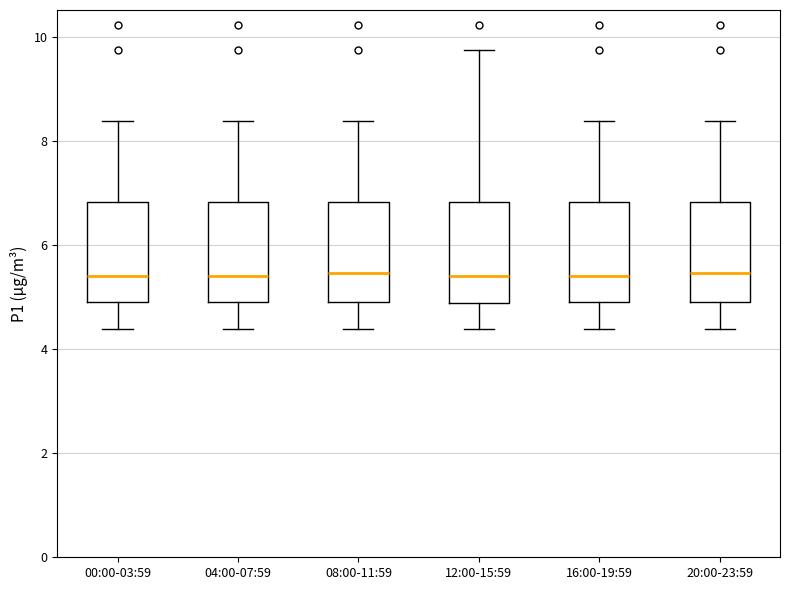

Reading left to right, transcribe this box plot: for each box, give where its median line is, the range the box spans, and where its two whiskers end, as read against the y-axis. The values are not printed on the chart, so give them approximately, as read against the axis.

00:00-03:59: median 5.4, box 5.0 to 6.8, whiskers 4.4 to 8.4
04:00-07:59: median 5.4, box 5.0 to 6.8, whiskers 4.4 to 8.4
08:00-11:59: median 5.4, box 5.0 to 6.8, whiskers 4.4 to 8.4
12:00-15:59: median 5.4, box 4.8 to 6.8, whiskers 4.4 to 9.8
16:00-19:59: median 5.4, box 5.0 to 6.8, whiskers 4.4 to 8.4
20:00-23:59: median 5.4, box 5.0 to 6.8, whiskers 4.4 to 8.4